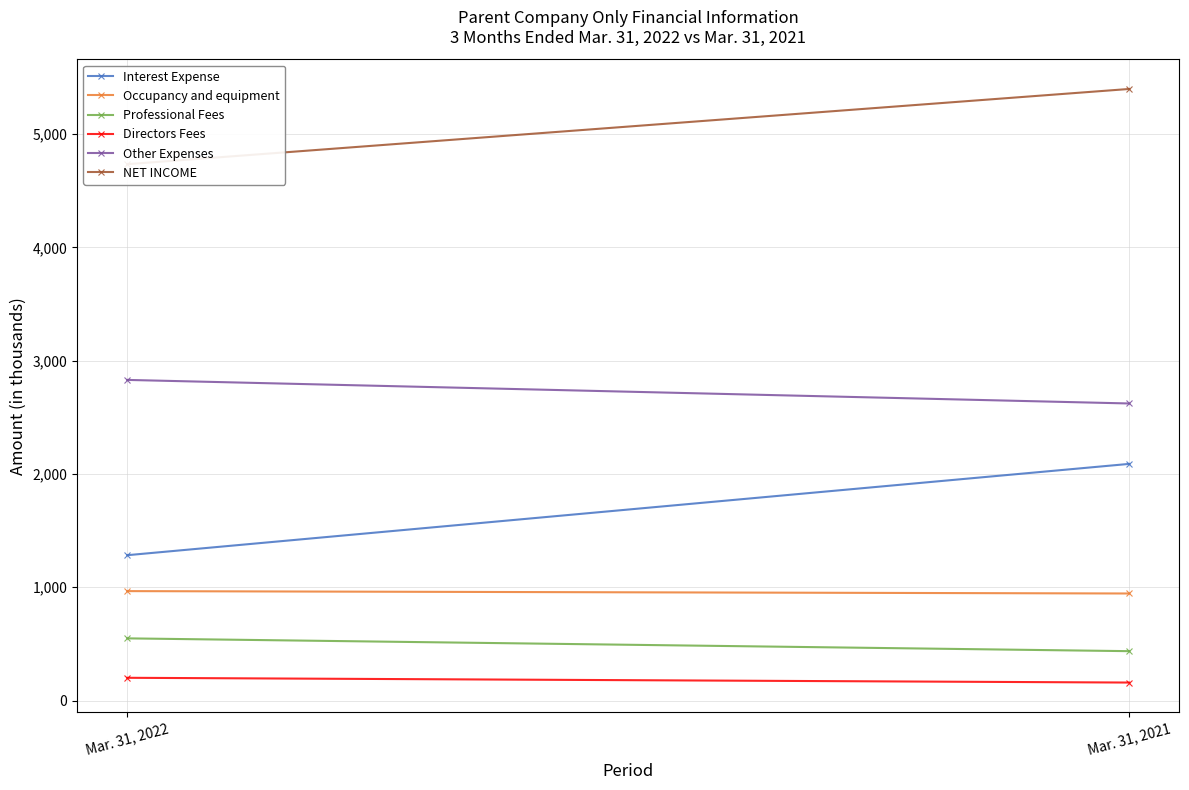

The Professional Fees series shows 436 at Mar. 31, 2021. True or false?

True